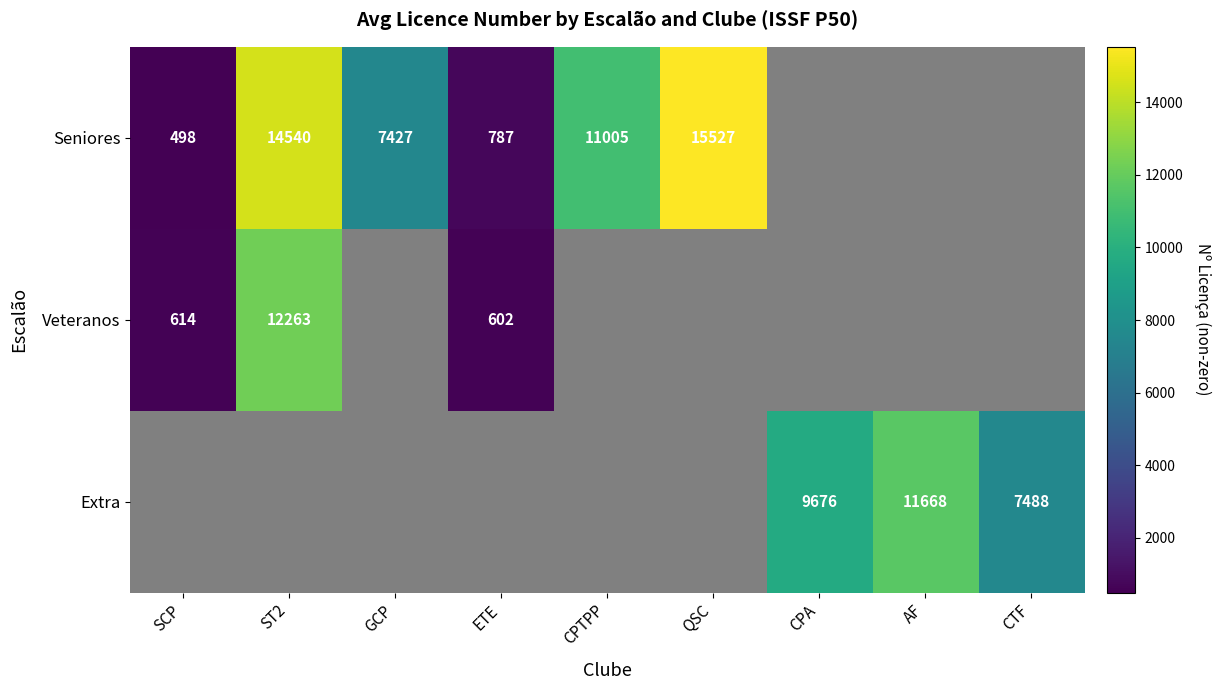

At how many categories does at least one series exceed 4323?

7